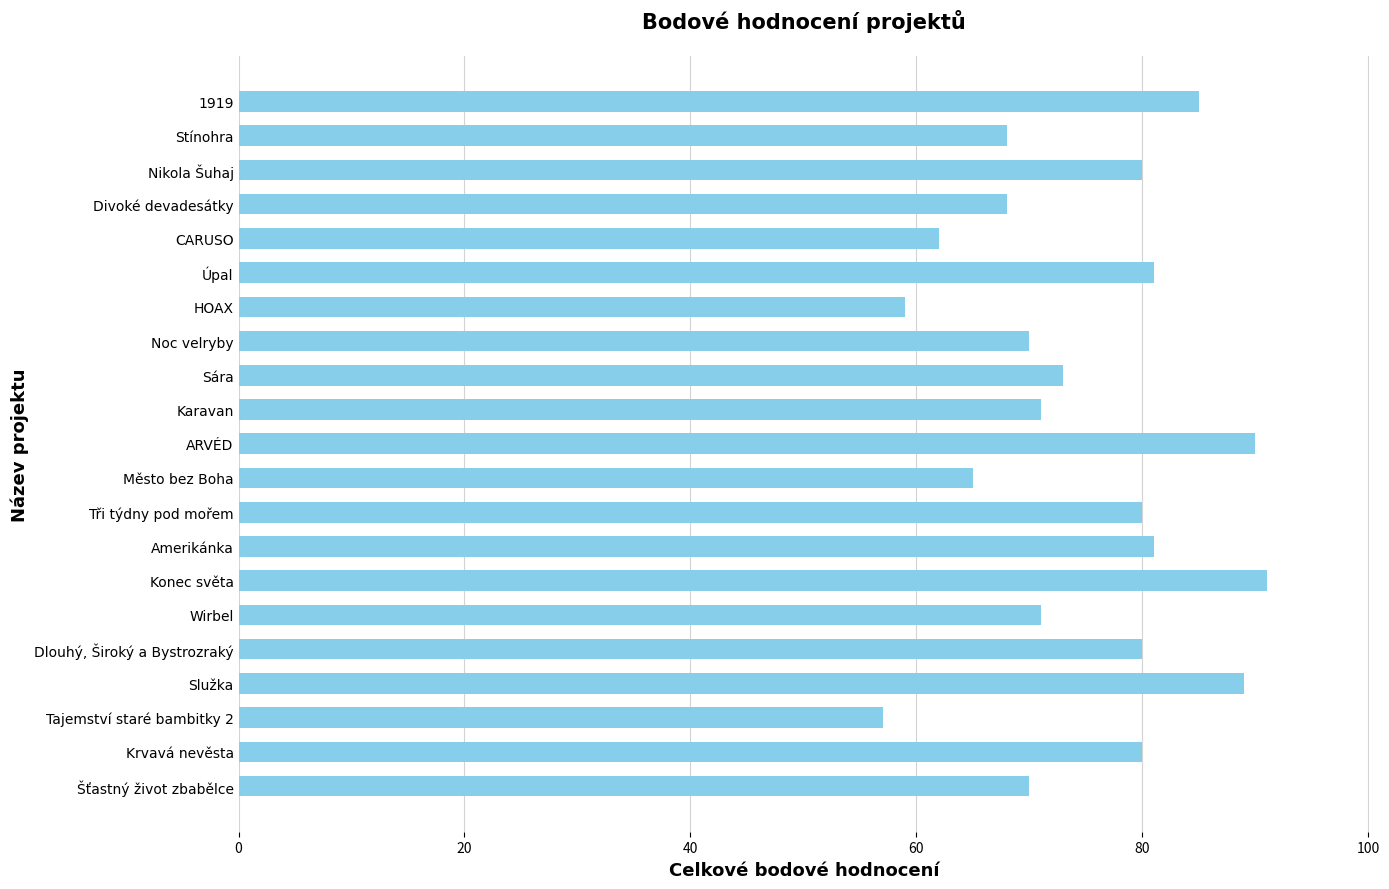

How many values are below 73?

10